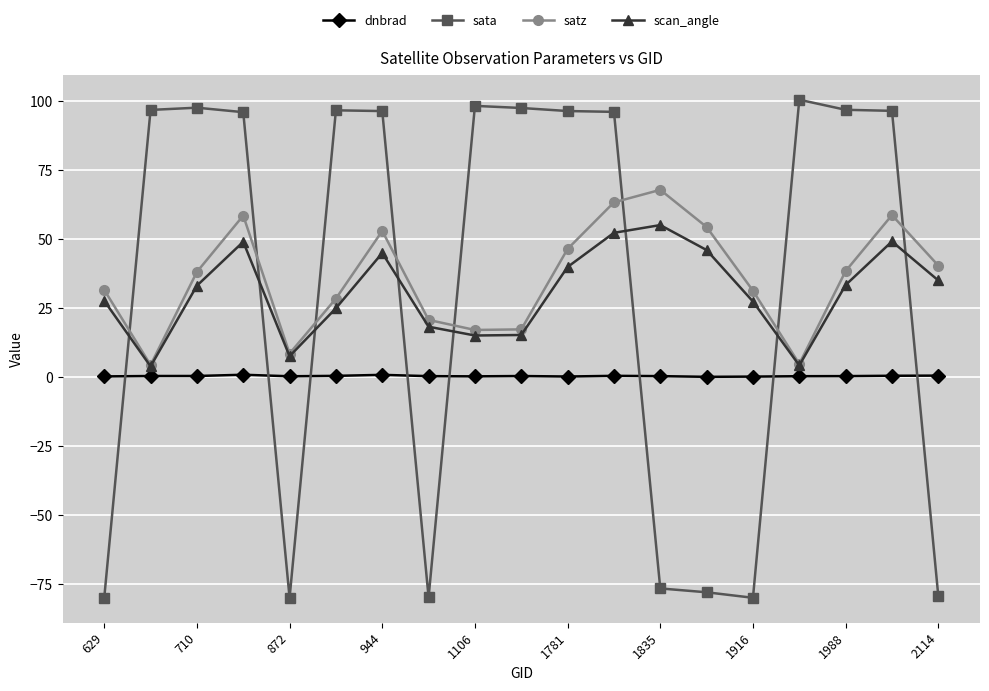

True or false: dnbrad has more than 1 interior local peaks.

True